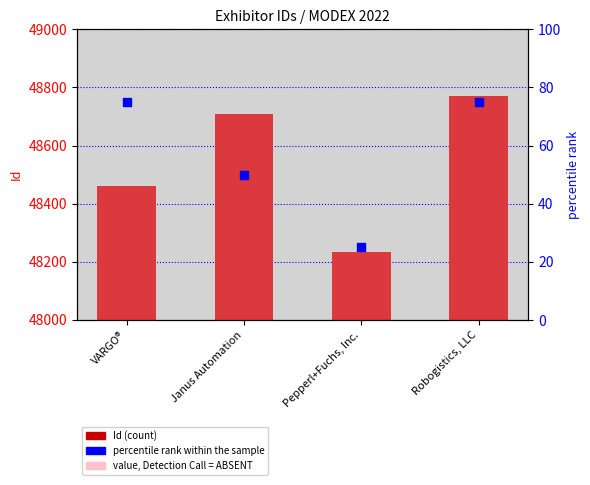

Is the value of value, Detection Call = ABSENT at Pepperl+Fuchs, Inc. greater than the value of percentile rank within the sample at VARGO®?

Yes